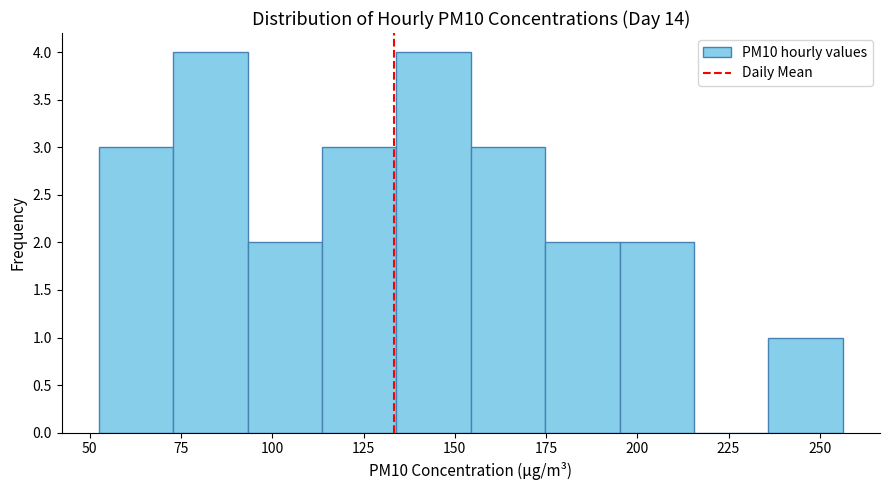

Reading left to right, list every bar in this chart as the range it spans on the x-axis followed by its height. Neither the bar edges nor the heights are printed on the chart, so give them approximately, as read against the axes.

55 to 75: 3
75 to 95: 4
95 to 115: 2
115 to 135: 3
135 to 155: 4
155 to 175: 3
175 to 195: 2
195 to 215: 2
215 to 235: 0
235 to 255: 1